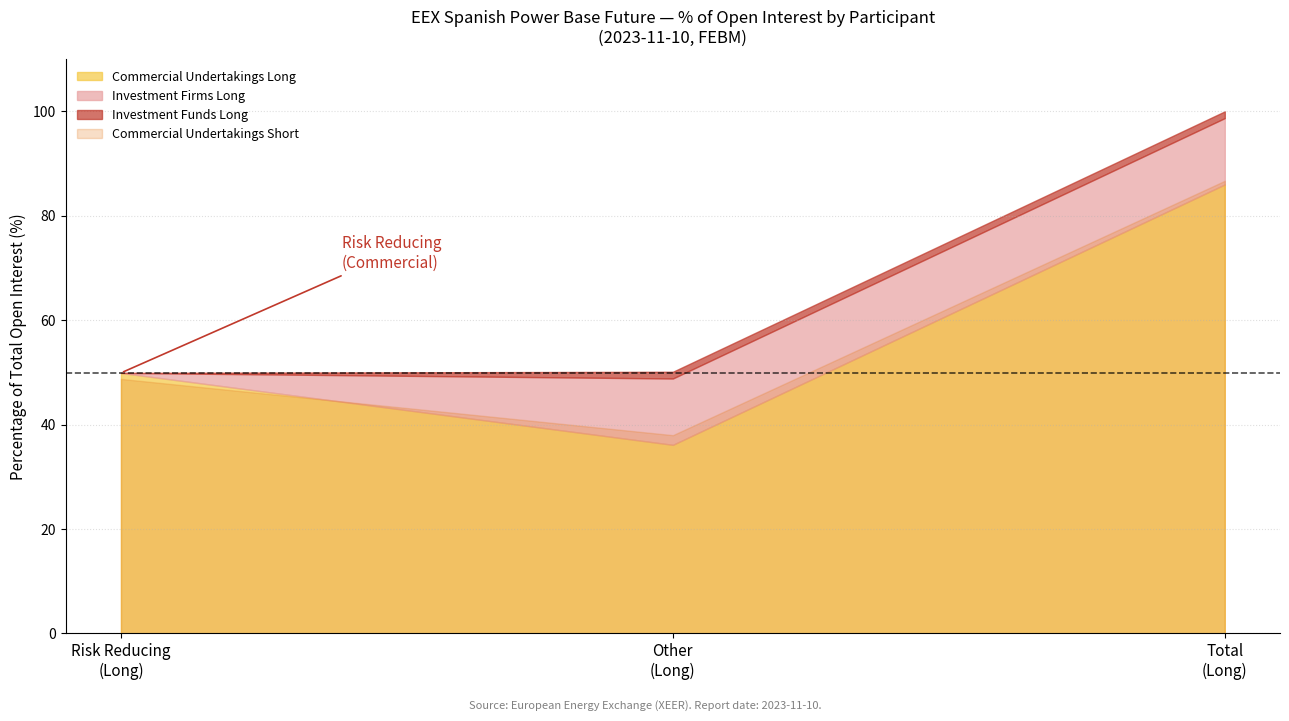

Which series has the largest total across all categories?

Commercial Undertakings Long